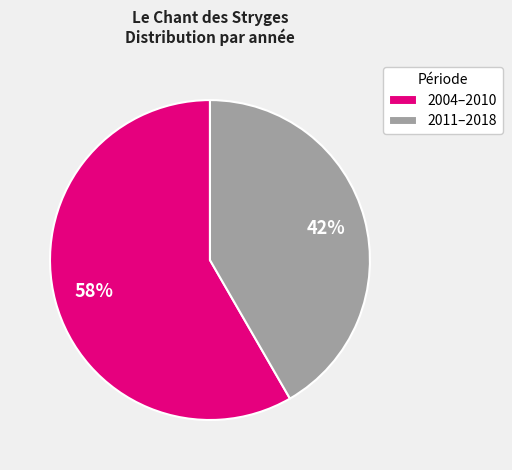

Which category has the biggest portion of the pie?

2004–2010